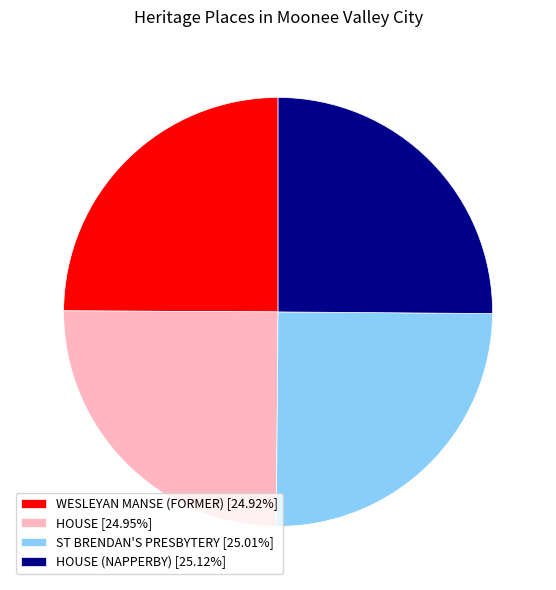

Is HOUSE (NAPPERBY) [25.12%] the majority of the pie?

No